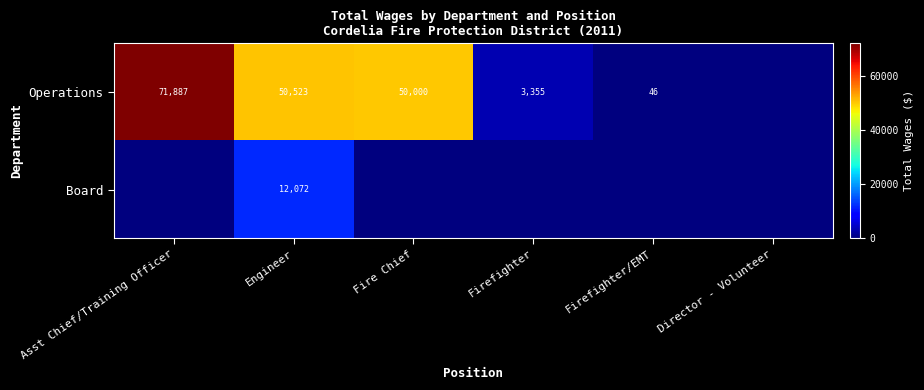

What is the sum of the Operations values at Asst Chief/Training Officer and Fire Chief?

121887